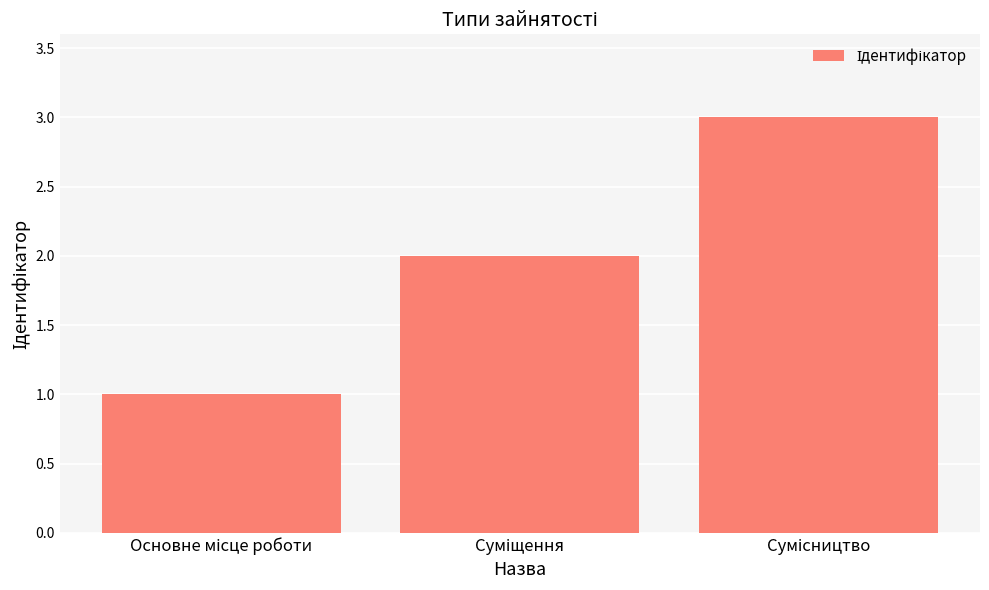

What is the maximum value shown in the chart?

3